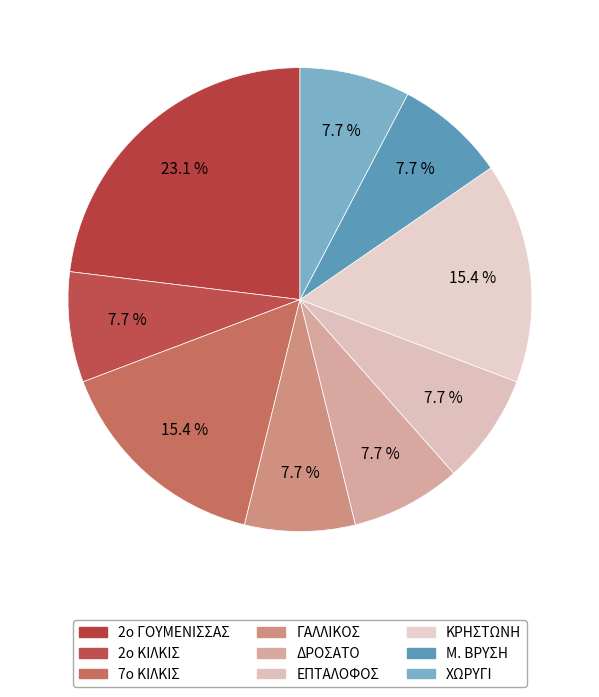

To the nearest percent, what is the difference between the largest and smallest slice percentages?

15%